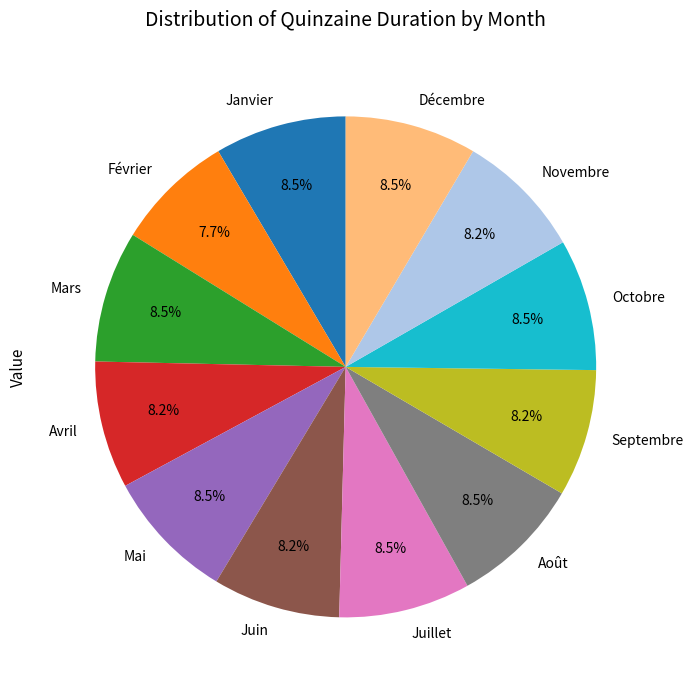

Does any single category account for the majority?

No